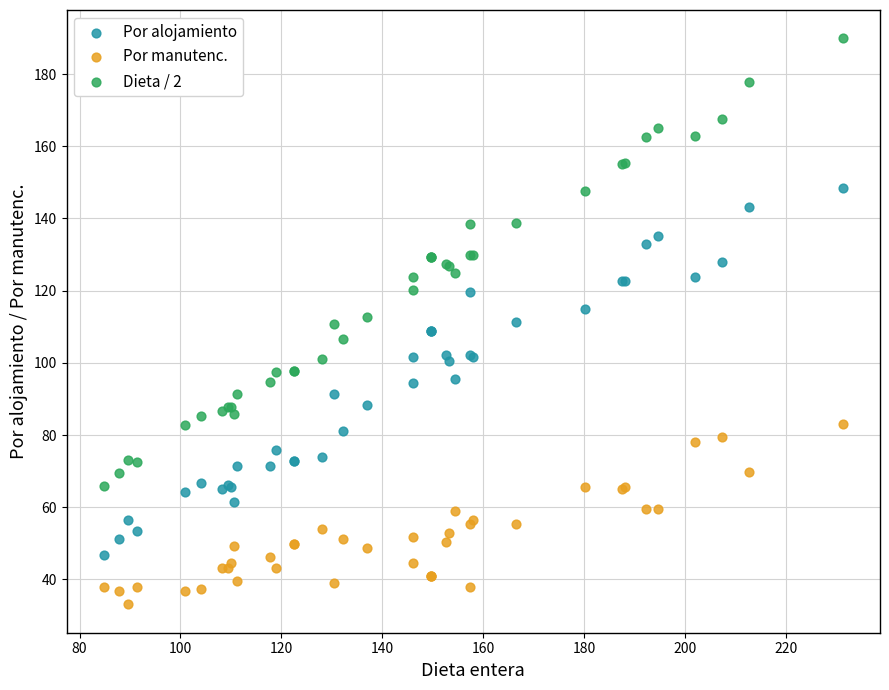

Which series contains the highest Y value?

Dieta / 2